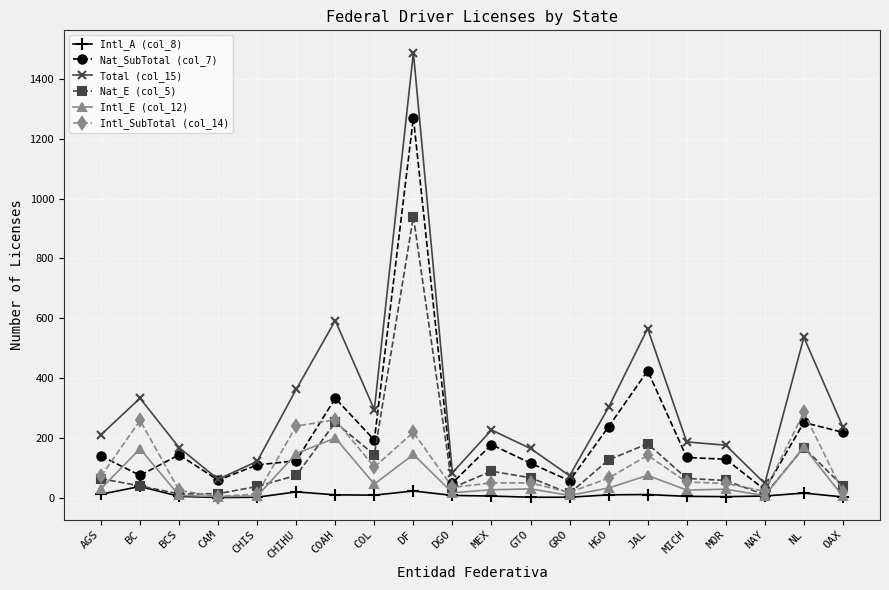

What is the approximate value of Nat_E (col_5) at GRO?

14